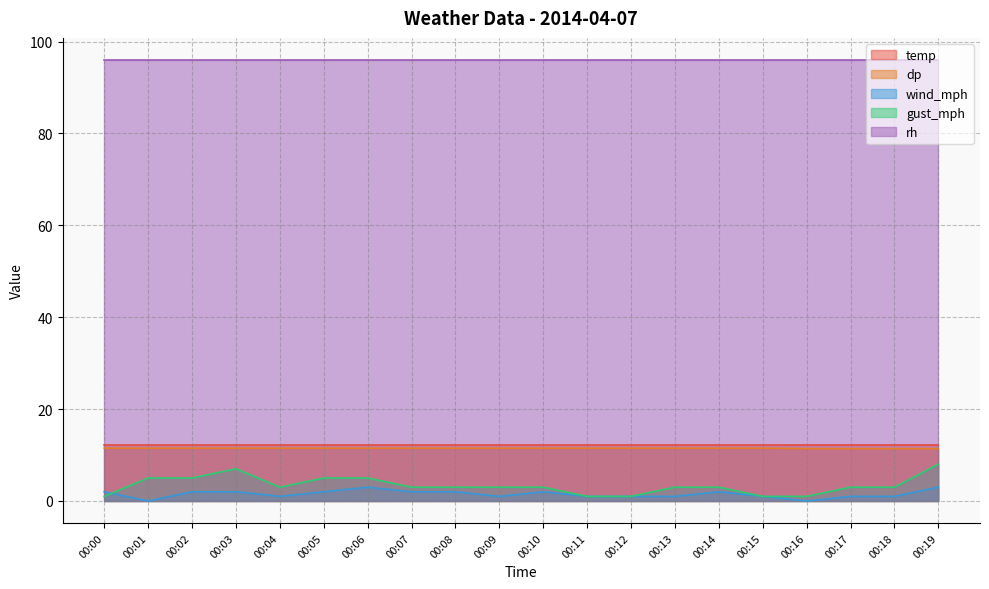

At how many categories does at least one series exceed 7?

20